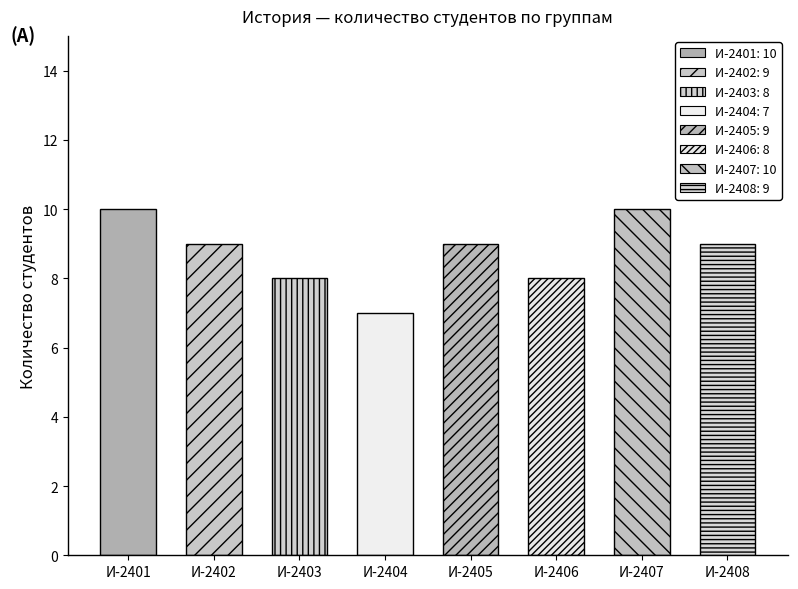

What is the average value?

9